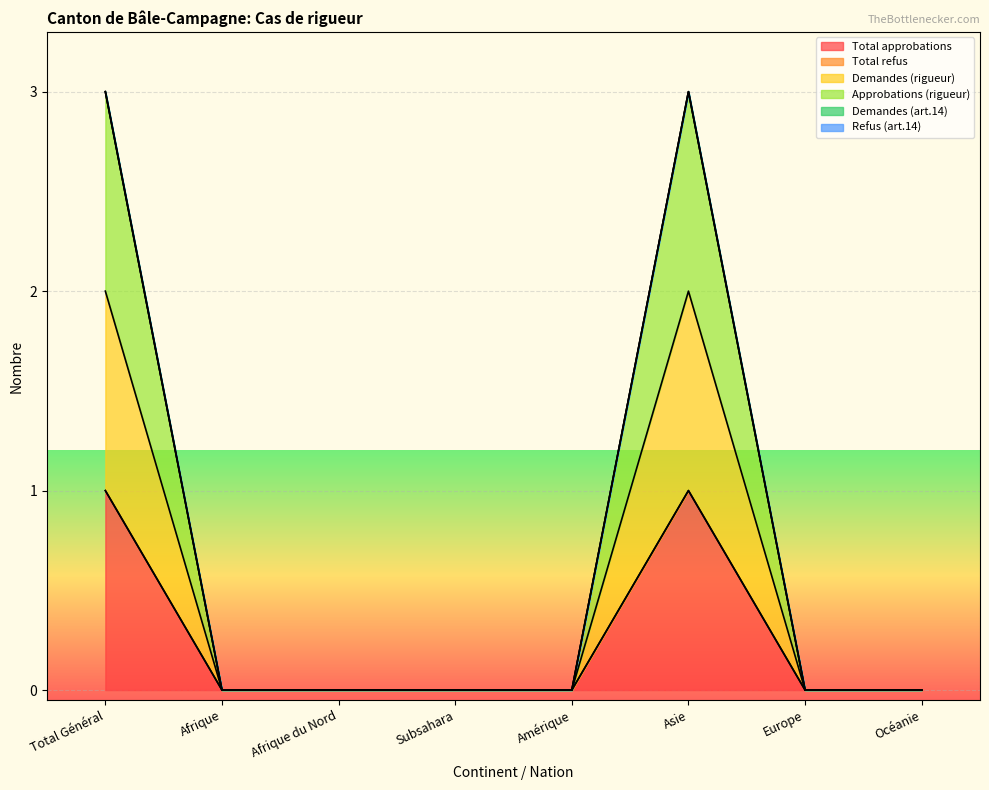

How many data points in Total approbations are above 0?

2